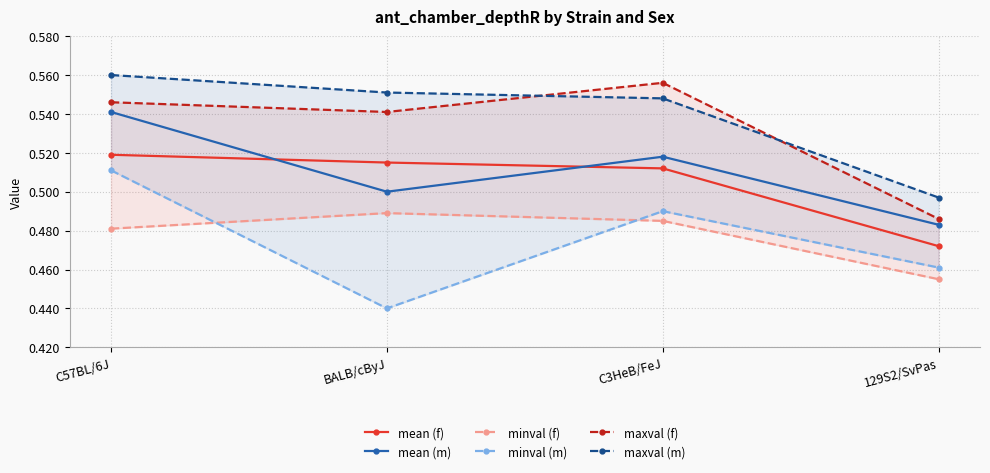

At which label is mean (f) closest to 0?

129S2/SvPas